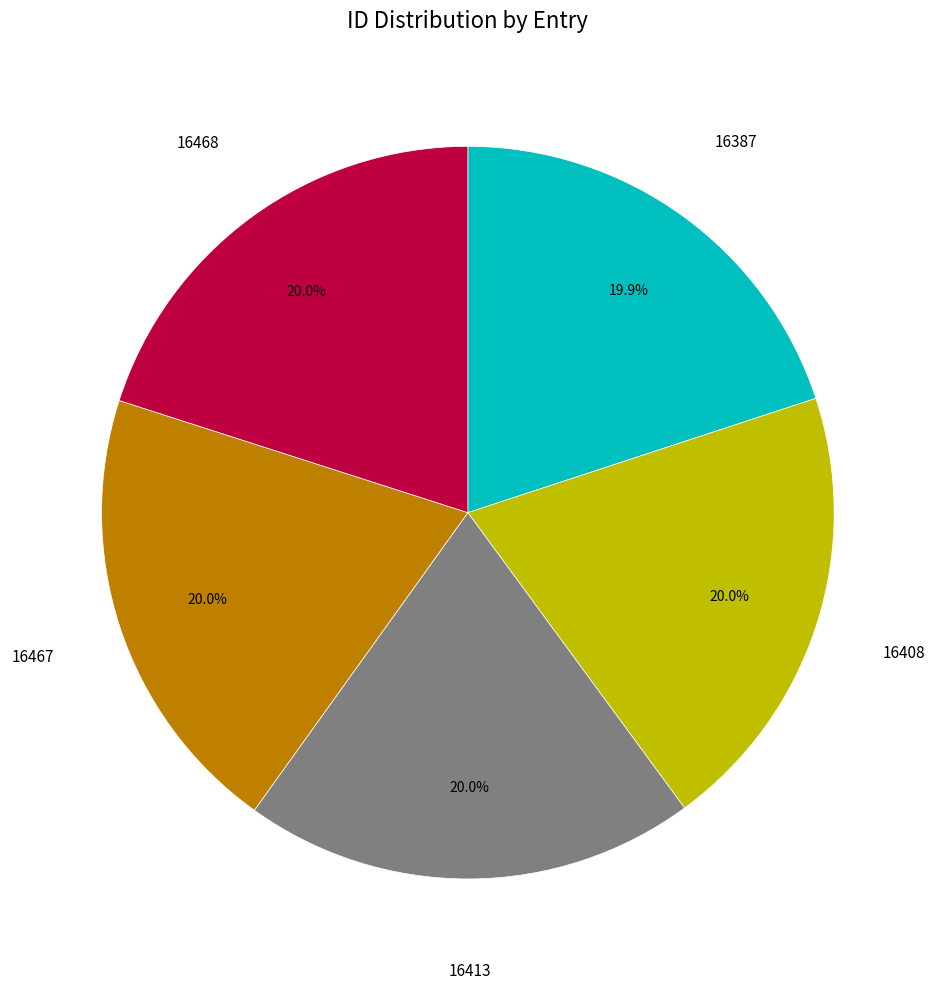

Is there a majority slice in this chart?

No